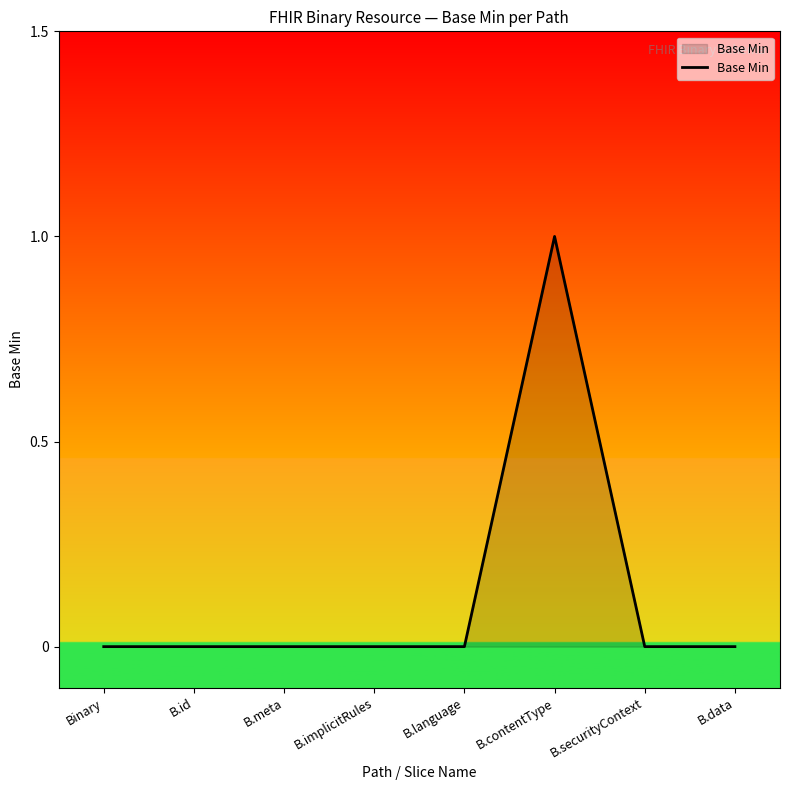

Count the values in the range 0 to 1.

8